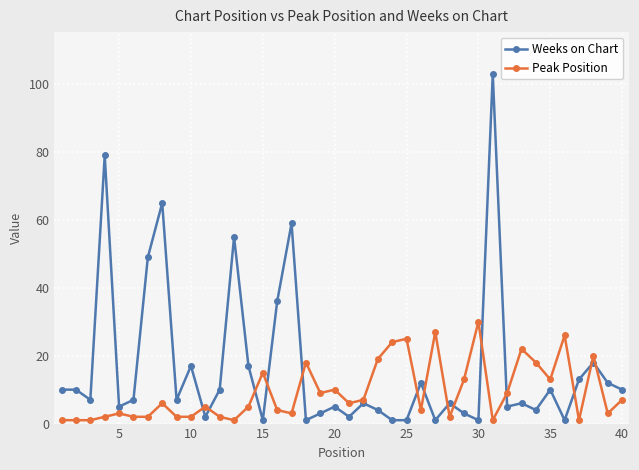

What is the greatest value displayed?

103